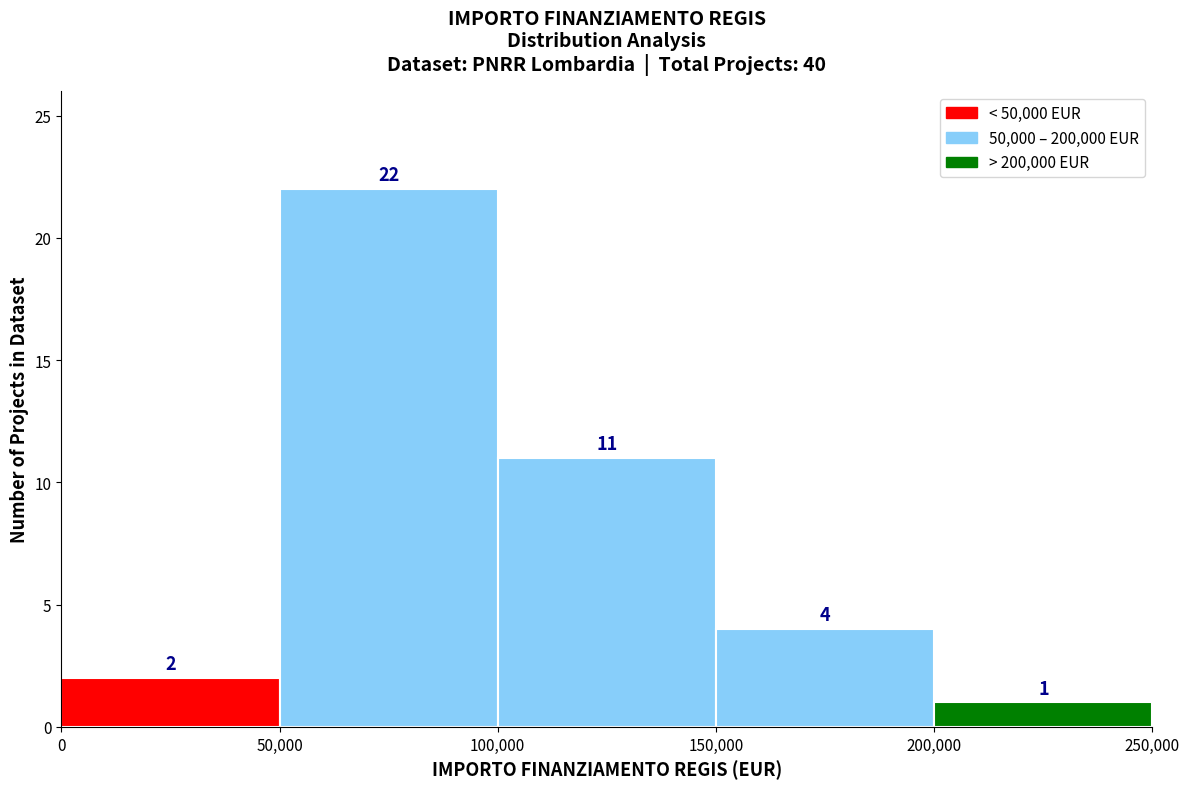

Over which range of the x-axis is the bar tallest?

50,000 to 100,000